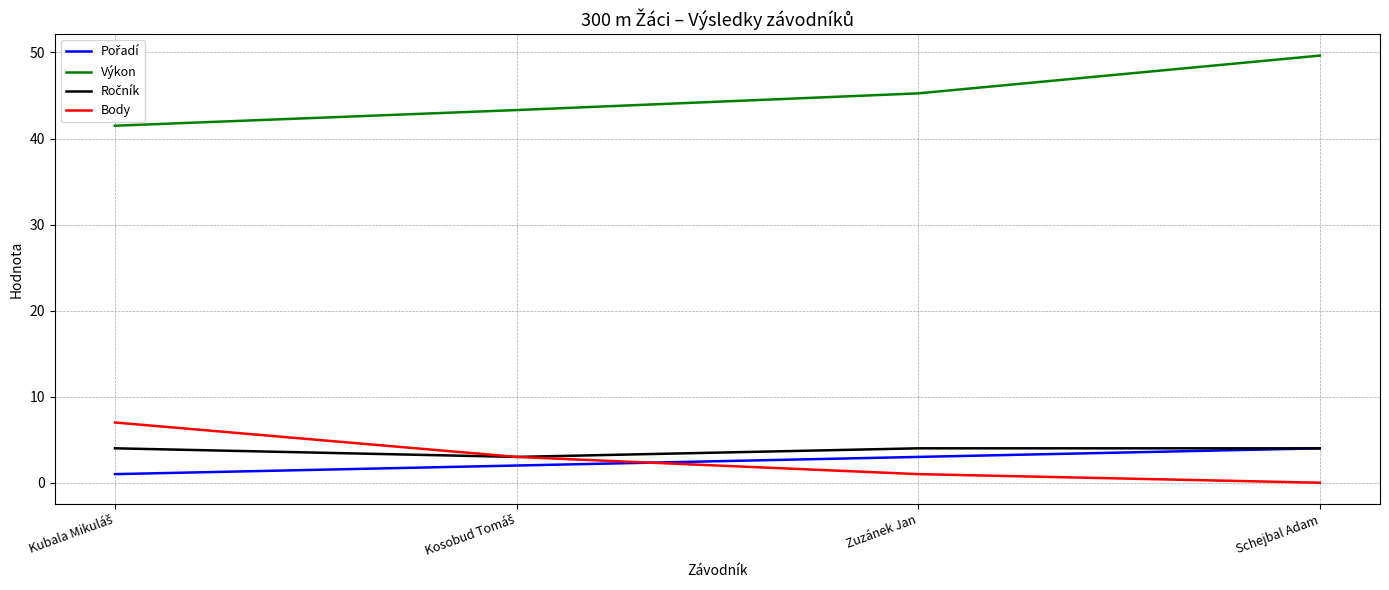

Is this an area chart (filled region under the line)?

No